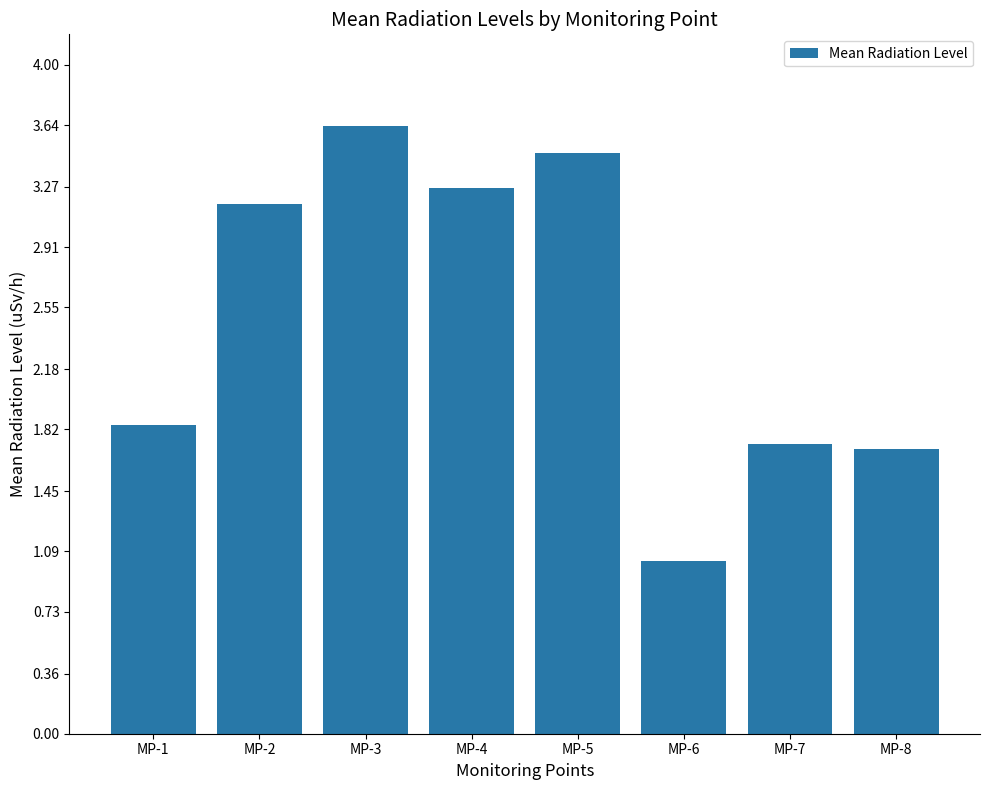

What is the ratio of the value at MP-1 to the value at MP-8?

1.1